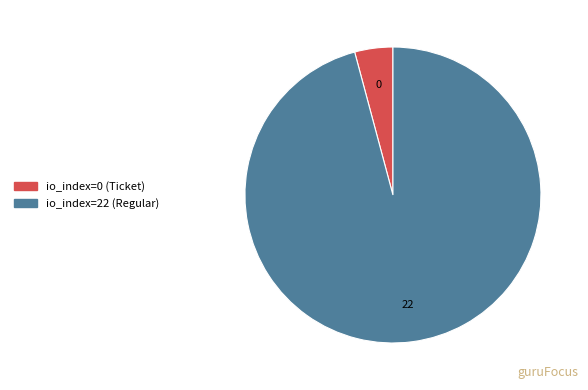

How many slices are in this pie chart?

2